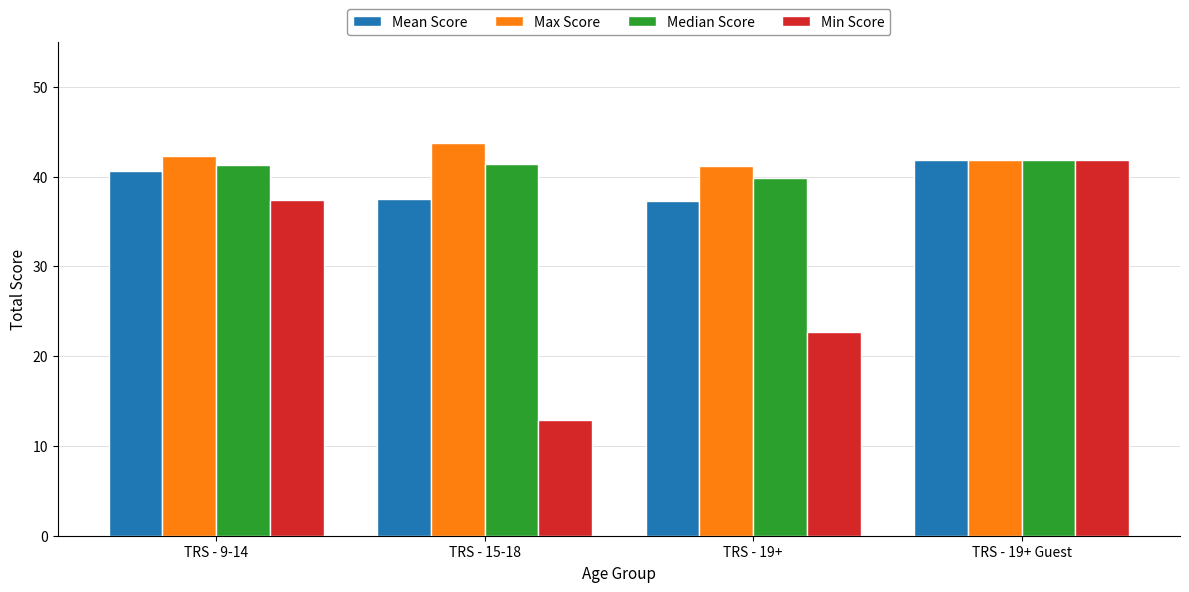

Which category has the lowest value across all series?

TRS - 15-18